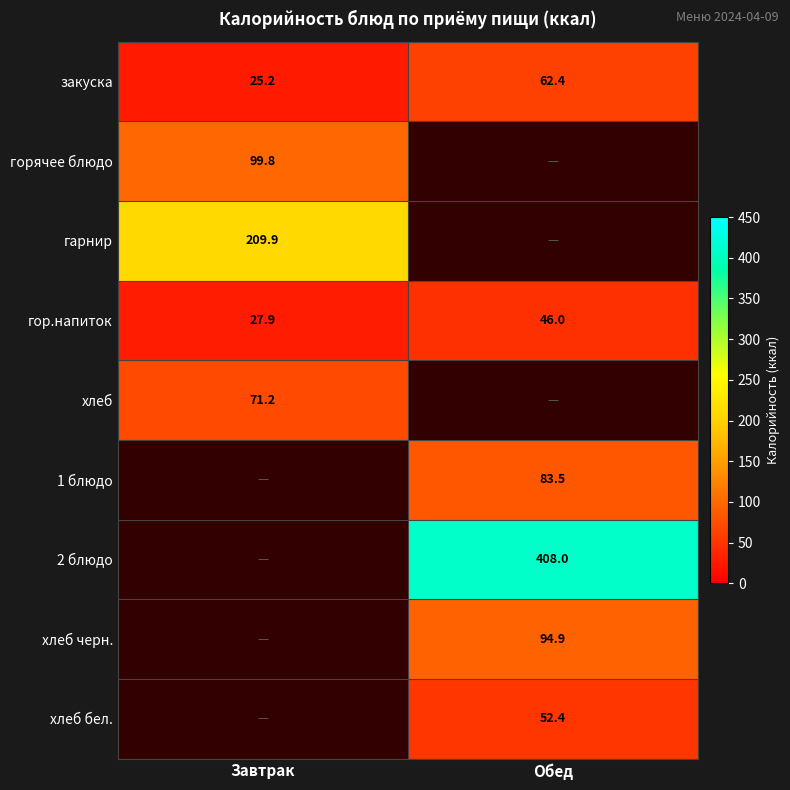

True or false: хлеб has a value of 71.2 at Завтрак.

True